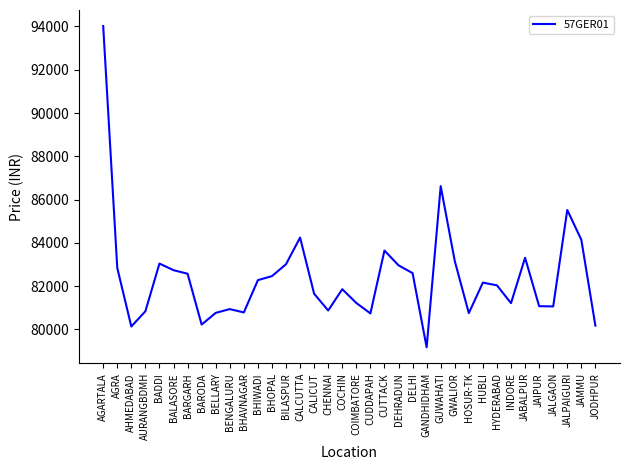

At which label is the value closest to 86595?

GUWAHATI